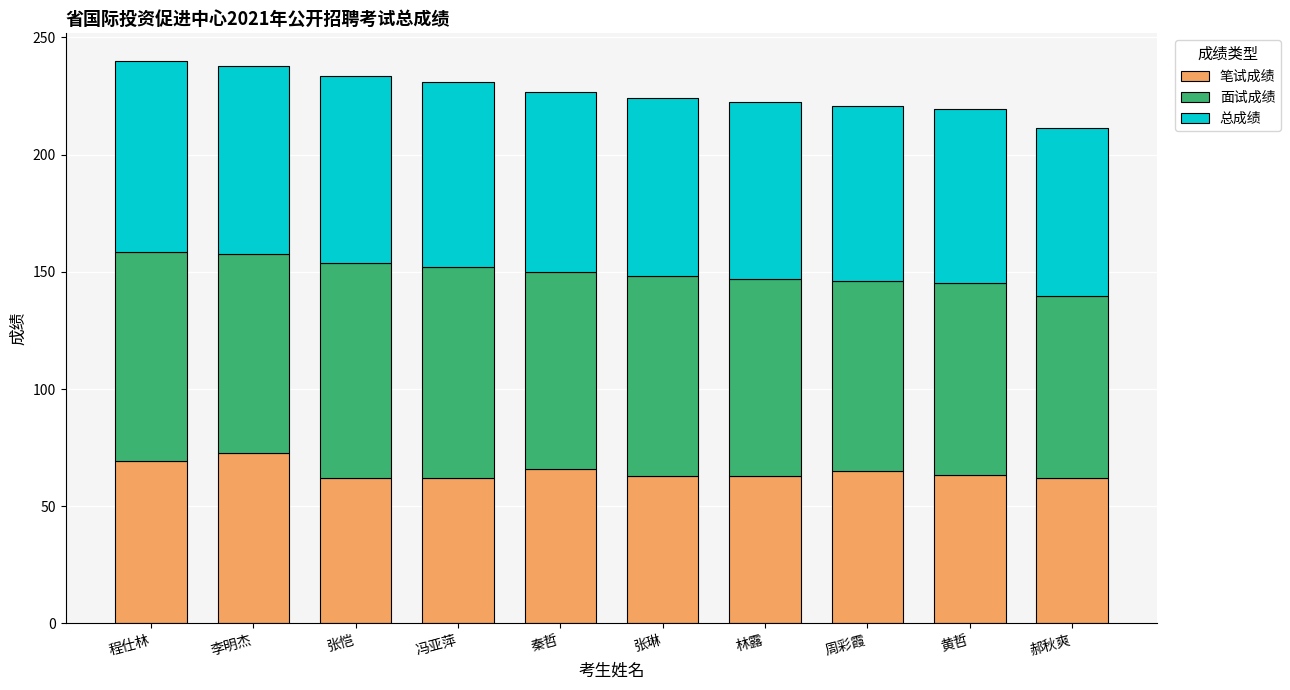

Read the 笔试成绩 value at 郝秋爽.

61.9